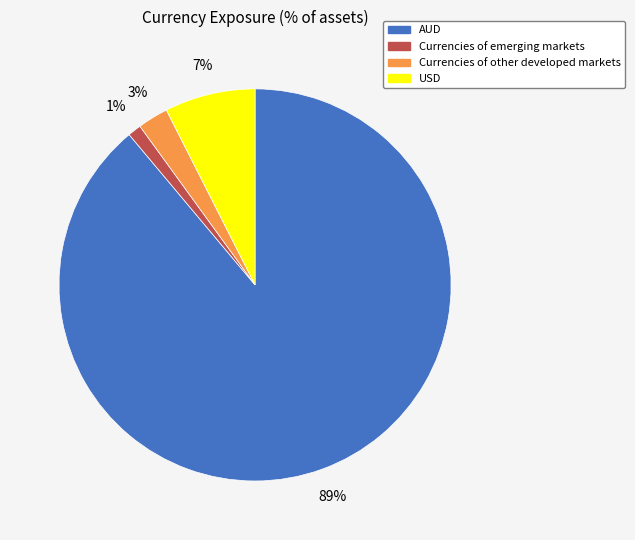

What percentage is the USD slice, to the nearest percent?

7%